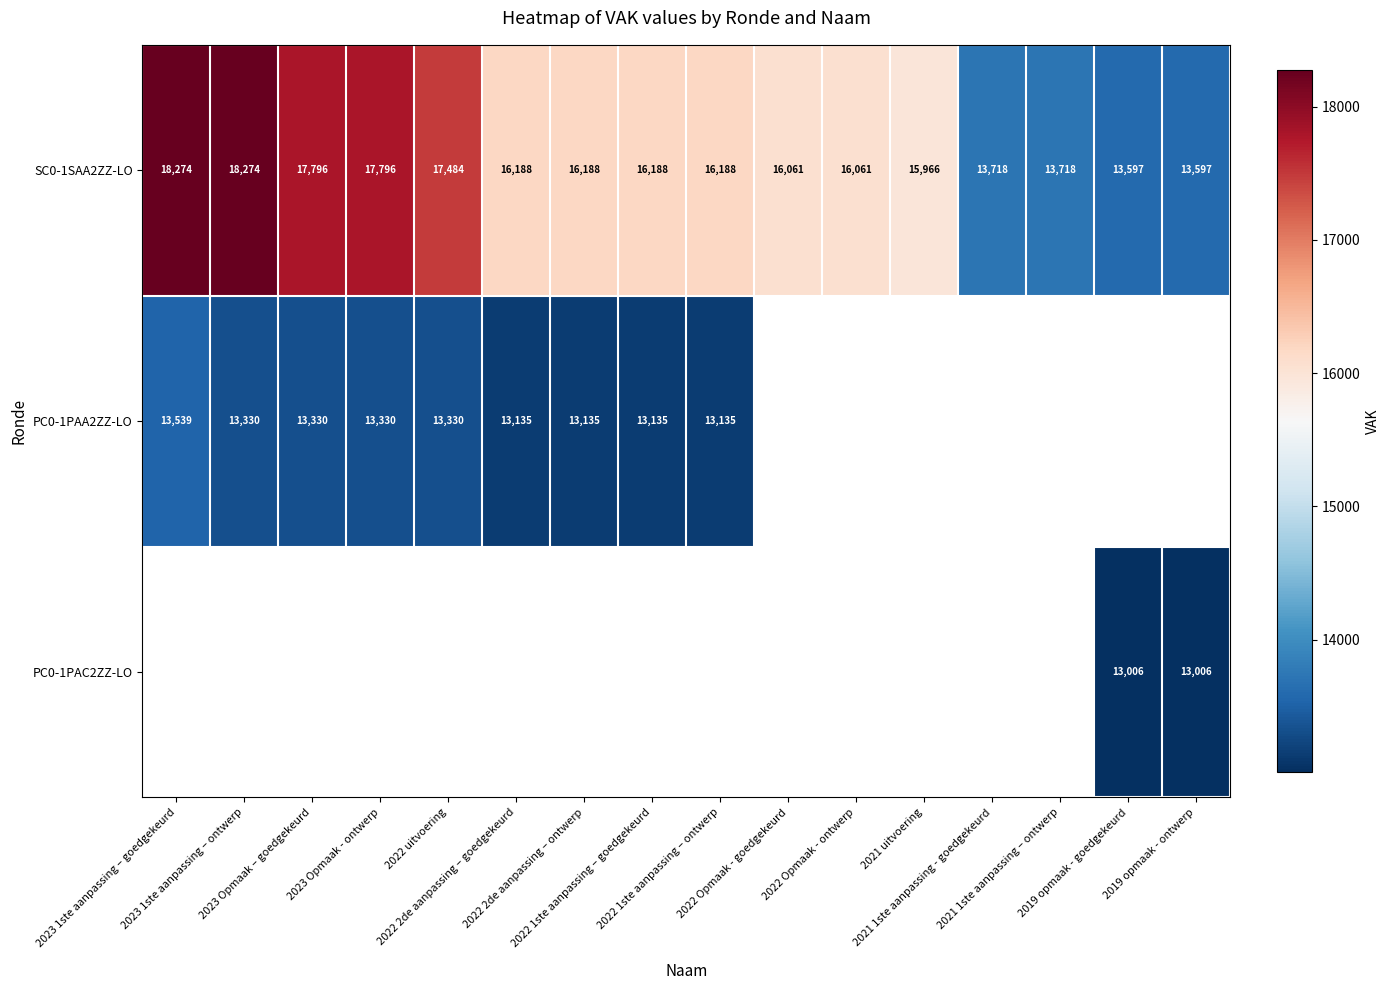

What is the difference between the maximum and minimum values in the PC0-1PAA2ZZ-LO series?

404.0